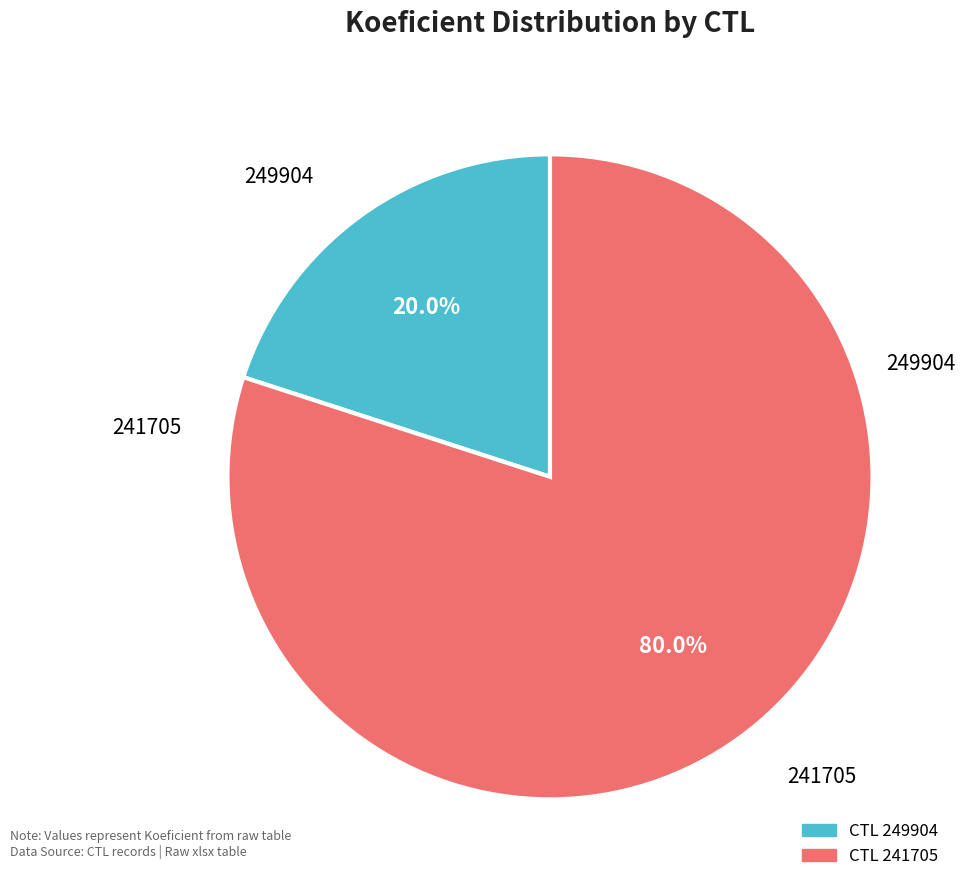

Is there any slice that represents more than half of the pie?

Yes